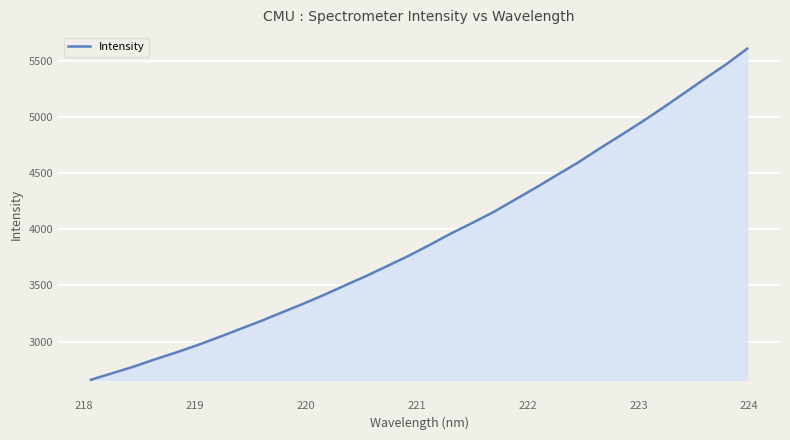

What is the difference between the maximum and minimum values?

2945.9